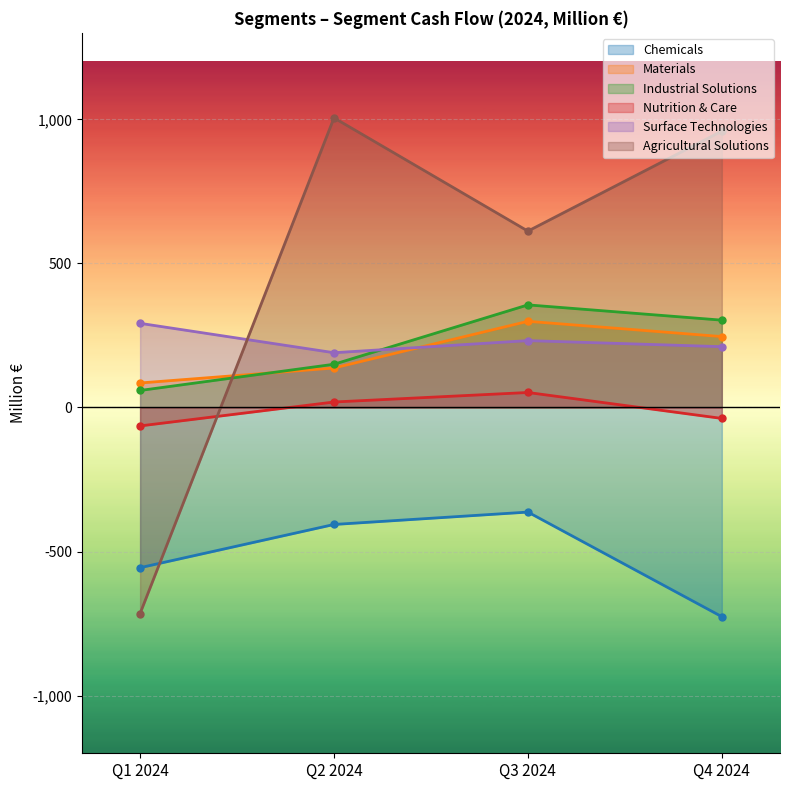

What is the difference between the Industrial Solutions values at Q4 2024 and Q2 2024?

153